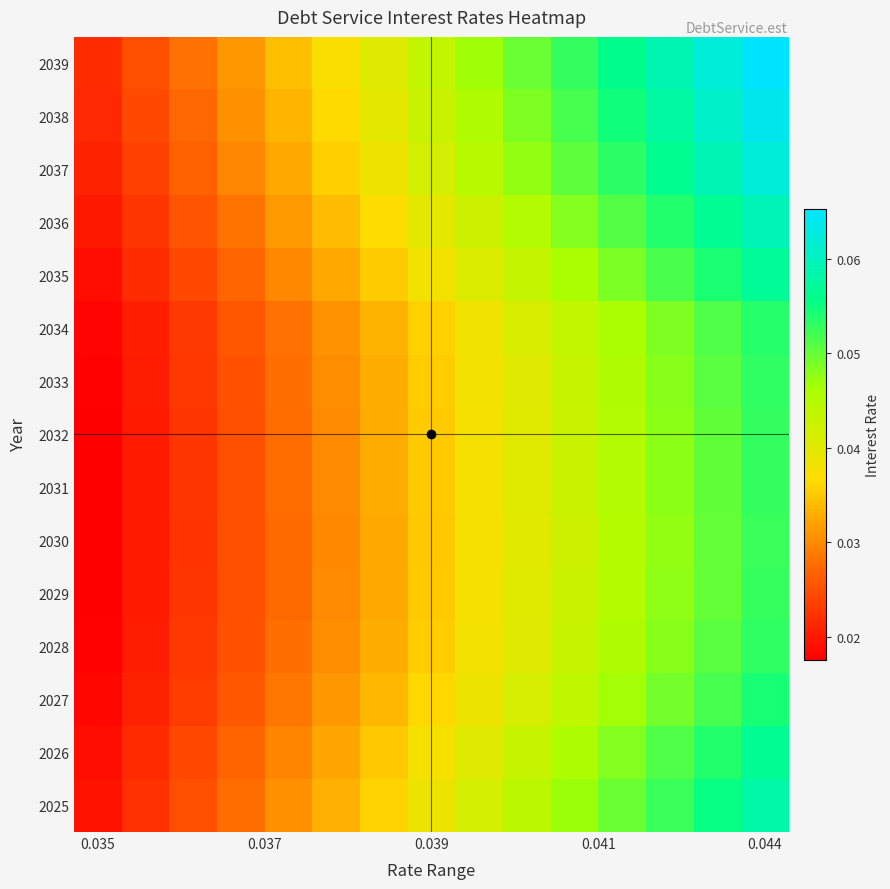

Which series has the widest spread of values?

2039